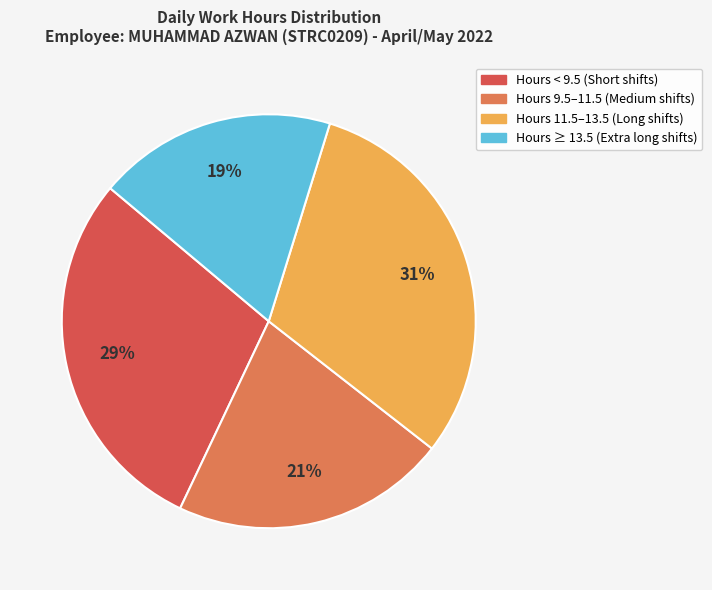

Does any single category account for the majority?

No